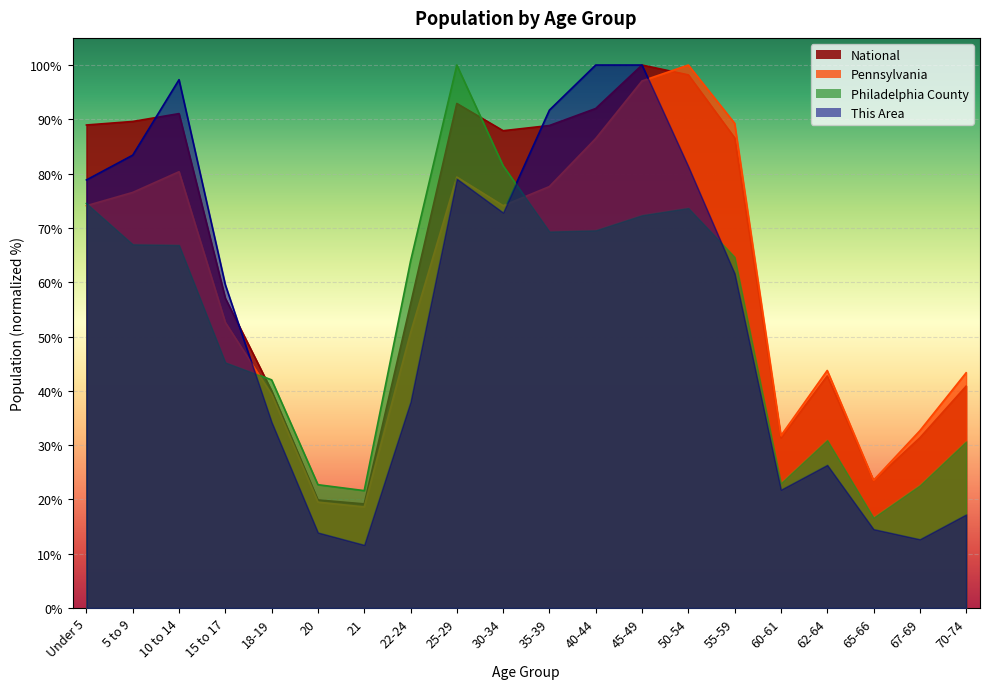

Reading left to right, list all the values displayed in this chart.

This Area: 78.8	83.4	97.3	59.5	34.2	13.9	11.6	38.0	79.0	72.8	91.7	100.0	100.0	81.3	61.6	21.8	26.3	14.5	12.7	17.2
Philadelphia County: 74.5	67.0	66.8	45.2	42.0	22.7	21.6	63.9	100.0	81.4	69.3	69.5	72.3	73.7	64.7	23.0	30.9	16.6	22.6	30.7
Pennsylvania: 74.1	76.5	80.3	52.6	39.3	19.5	18.6	50.7	79.4	74.1	77.6	86.5	97.1	100.0	89.3	31.7	43.7	23.5	32.6	43.3
National: 89.0	89.6	91.1	57.0	40.0	19.9	19.2	56.0	92.9	87.9	88.9	92.0	100.0	98.2	86.6	31.3	42.7	23.4	31.3	40.9